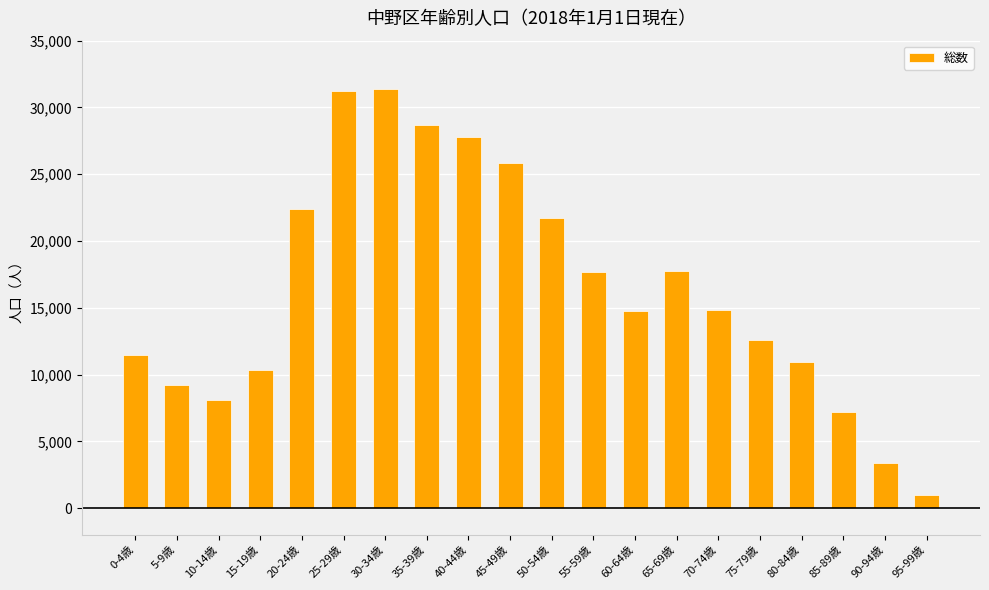

What is the sum of the values at 20-24歳 and 65-69歳?

40152